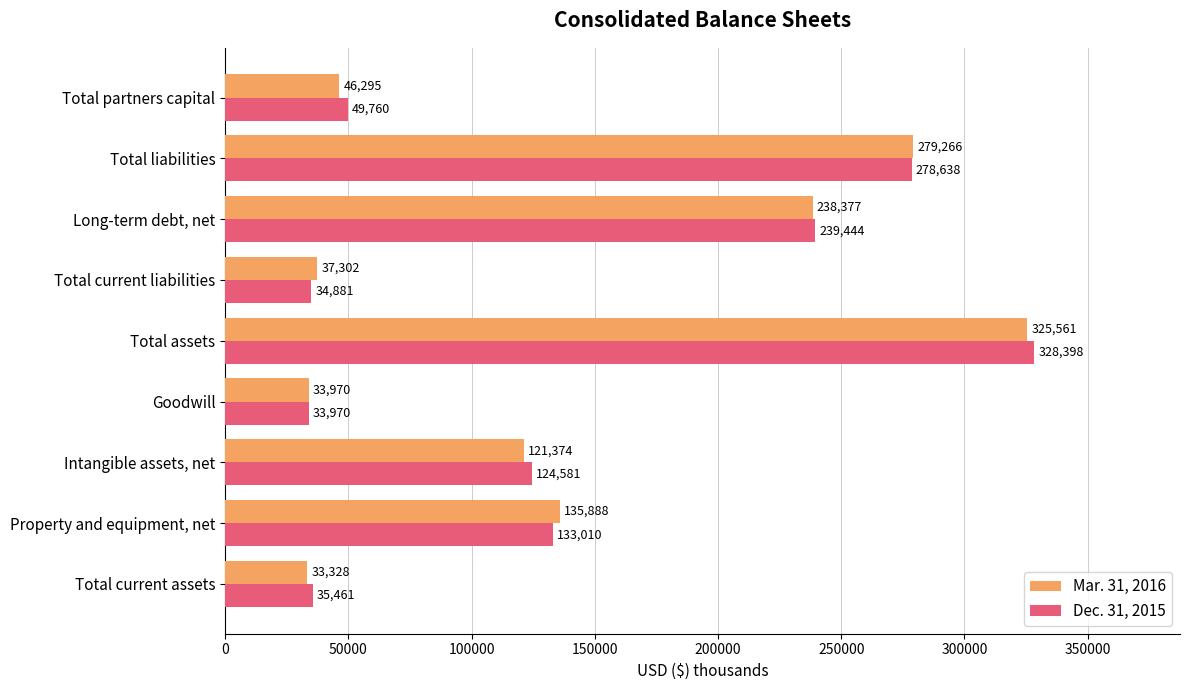

Where is Mar. 31, 2016 nearest to the value 179444?

Property and equipment, net